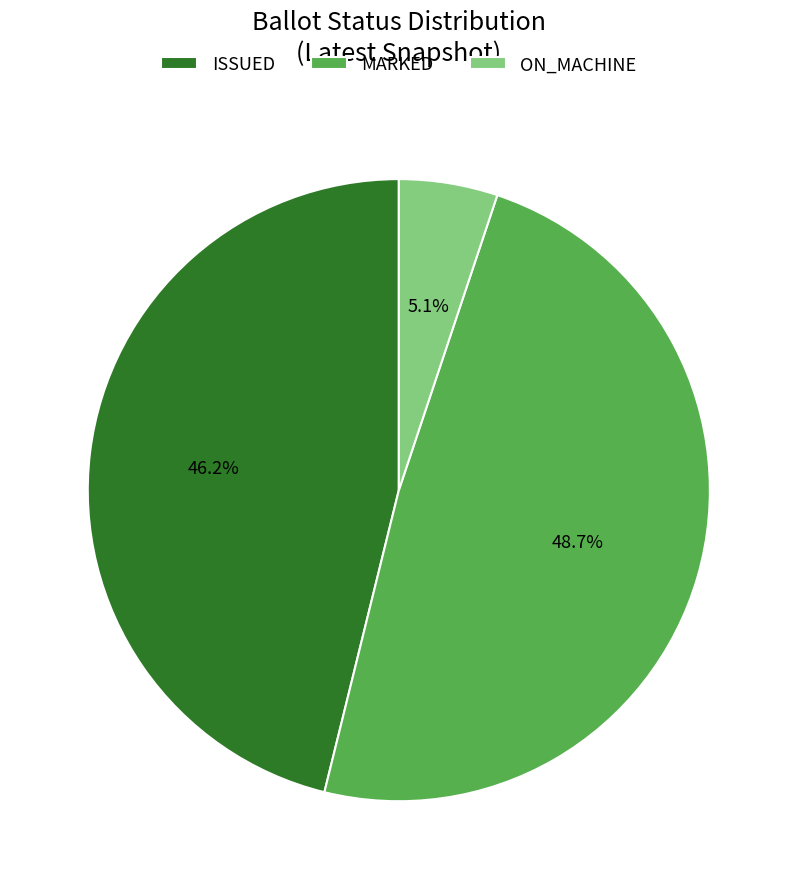

Which slice is the smallest?

ON_MACHINE